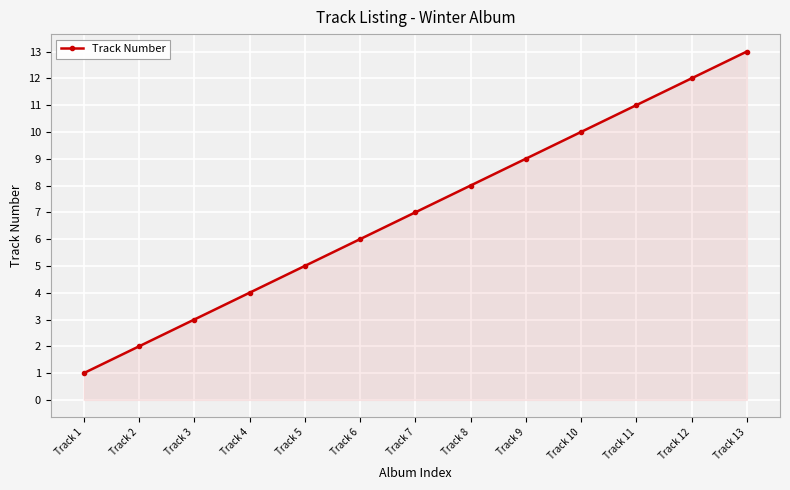

The value at Track 6 is 4. True or false?

False